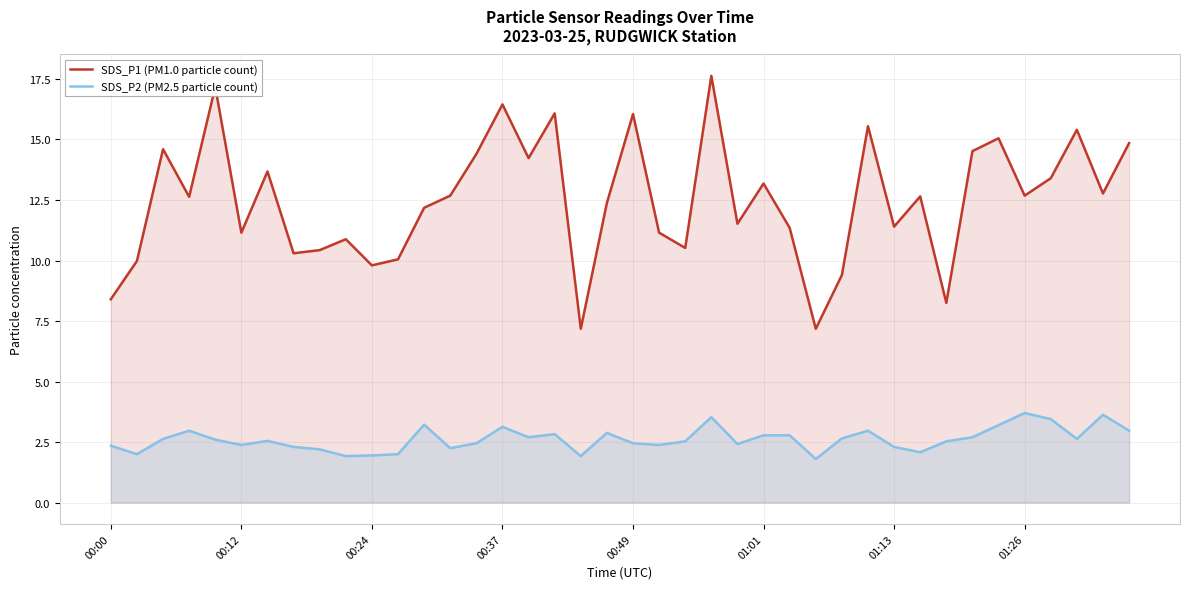

Which series has the largest total across all categories?

SDS_P1 (PM1.0 particle count)